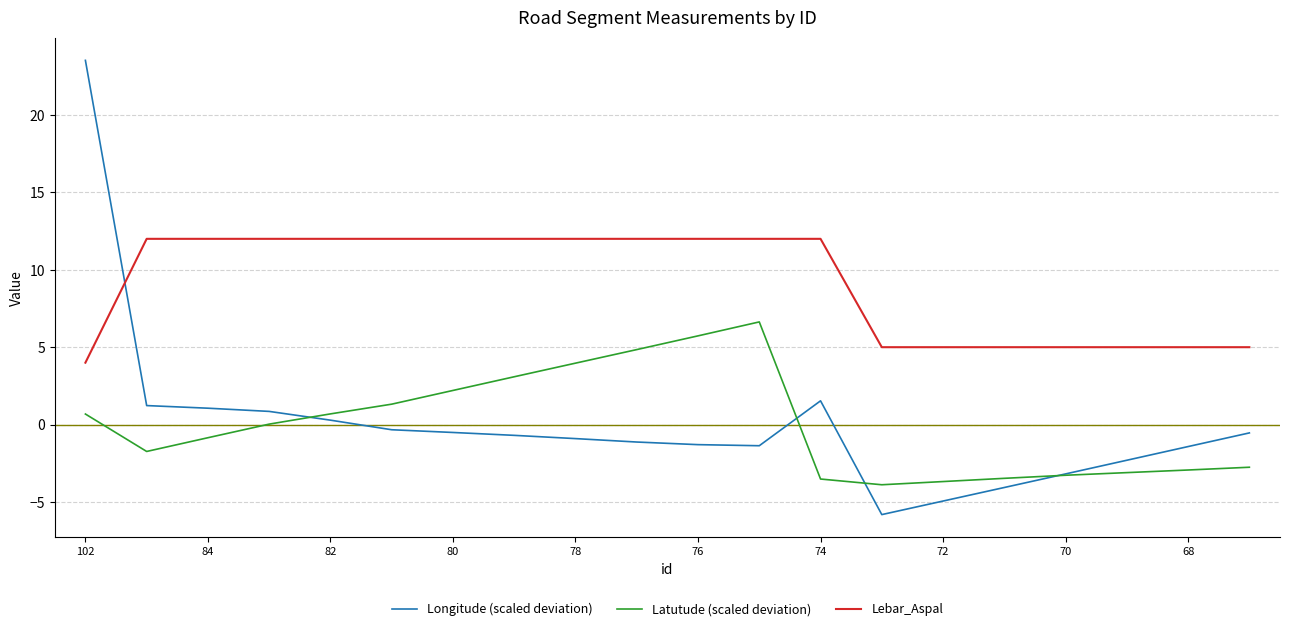

Which series has the largest range (max minus min)?

Longitude (scaled deviation)